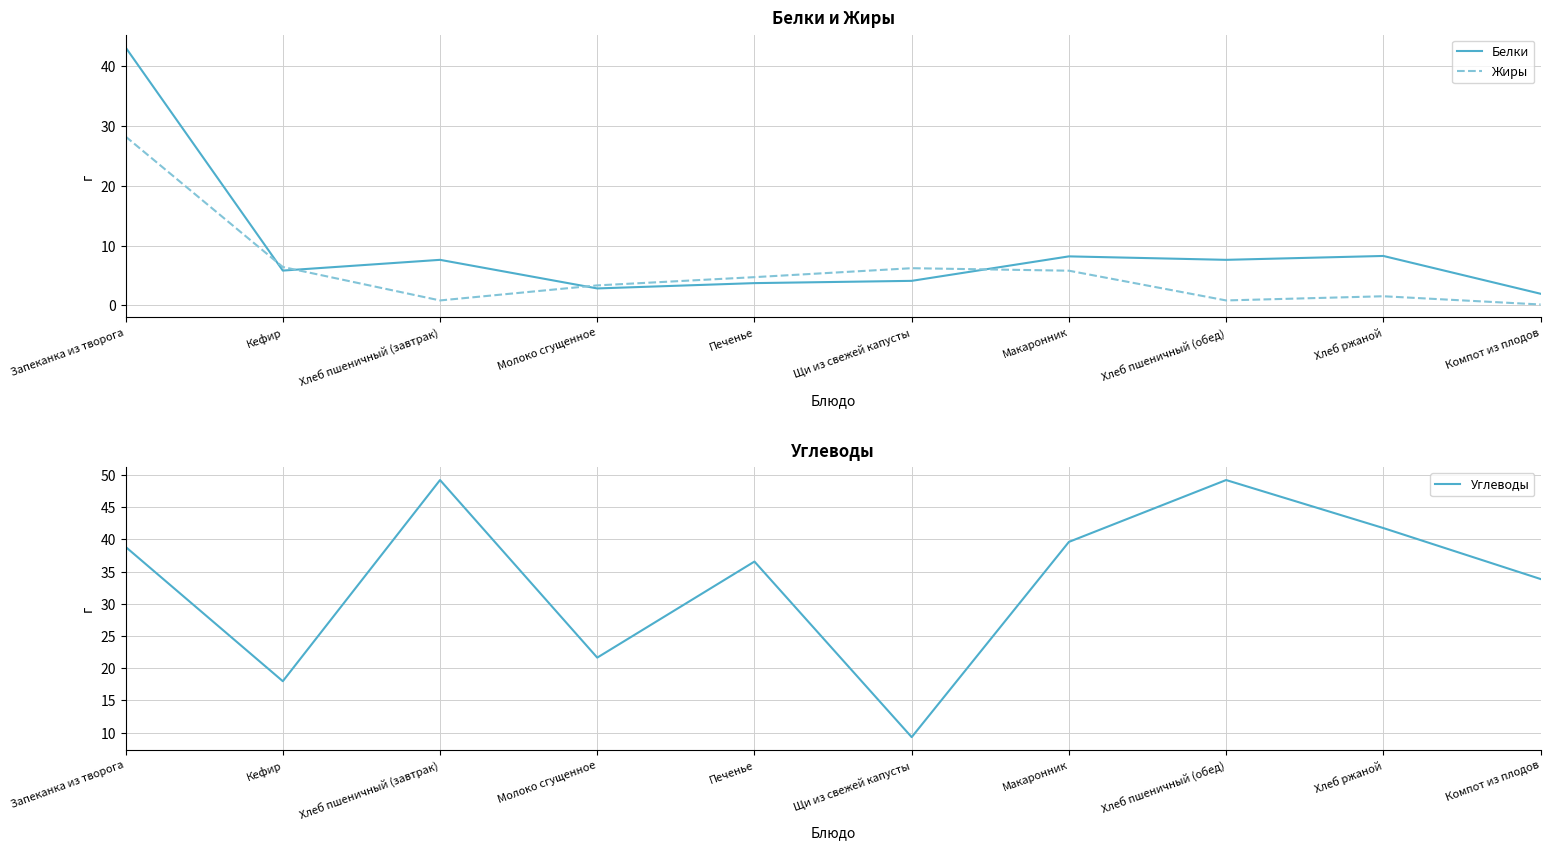

True or false: Углеводы and Жиры cross at least once.

False